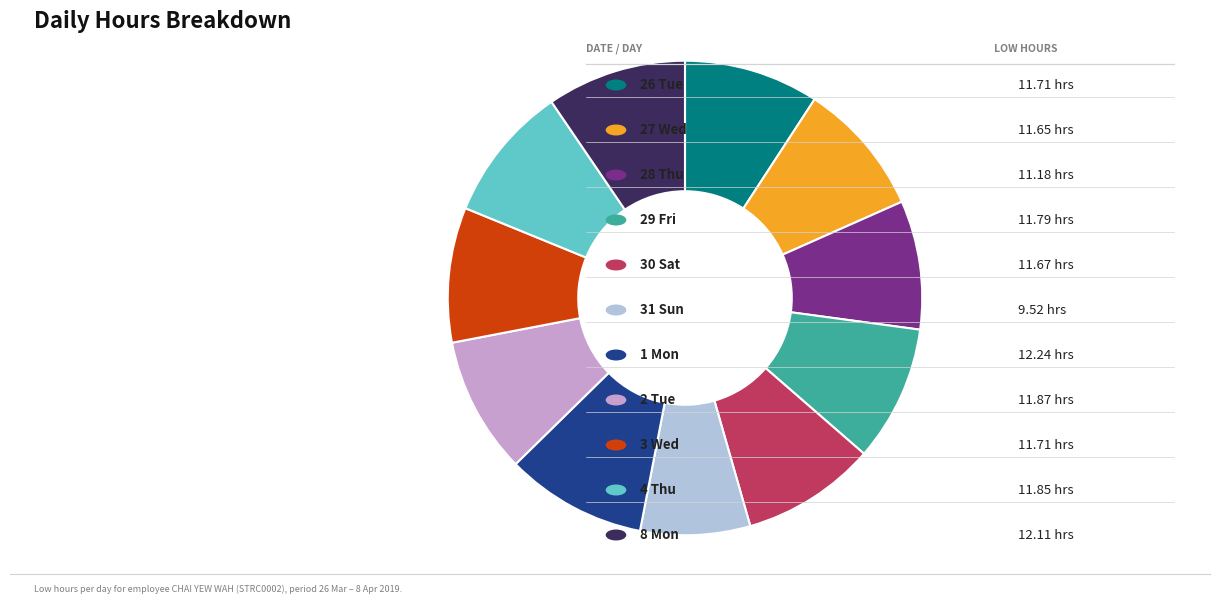

Is there any slice that represents more than half of the pie?

No